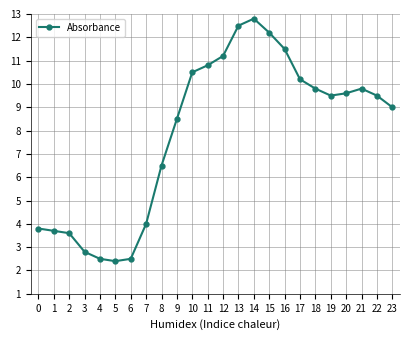

How many categories are shown in the chart?

24